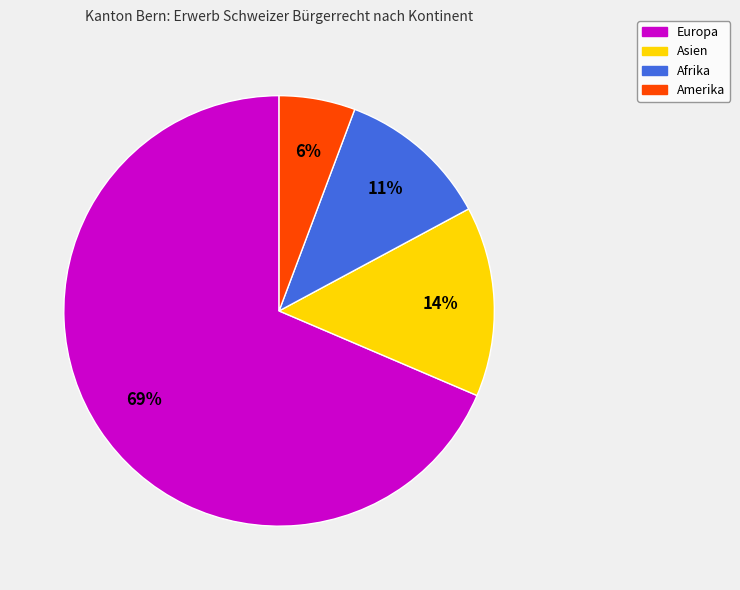

To the nearest percent, what portion does Amerika represent?

6%